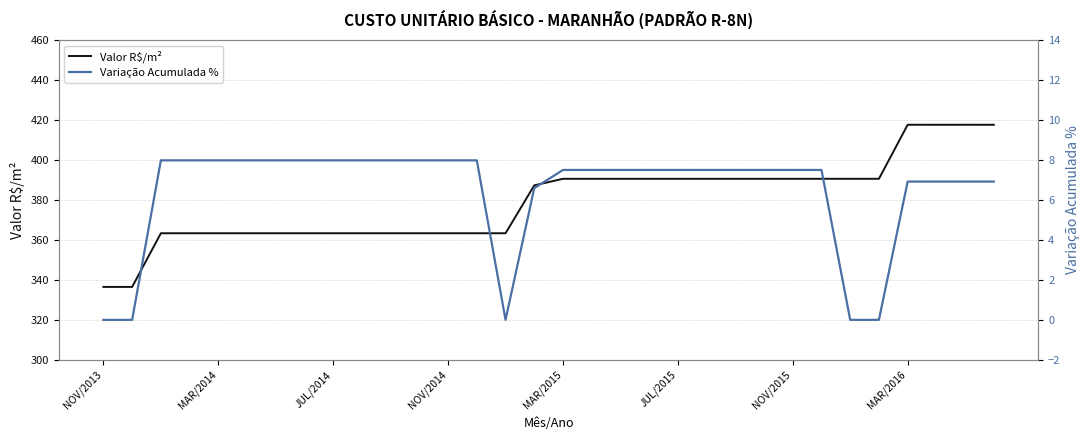

True or false: Variação Acumulada % and Valor R$/m² intersect in this chart.

False